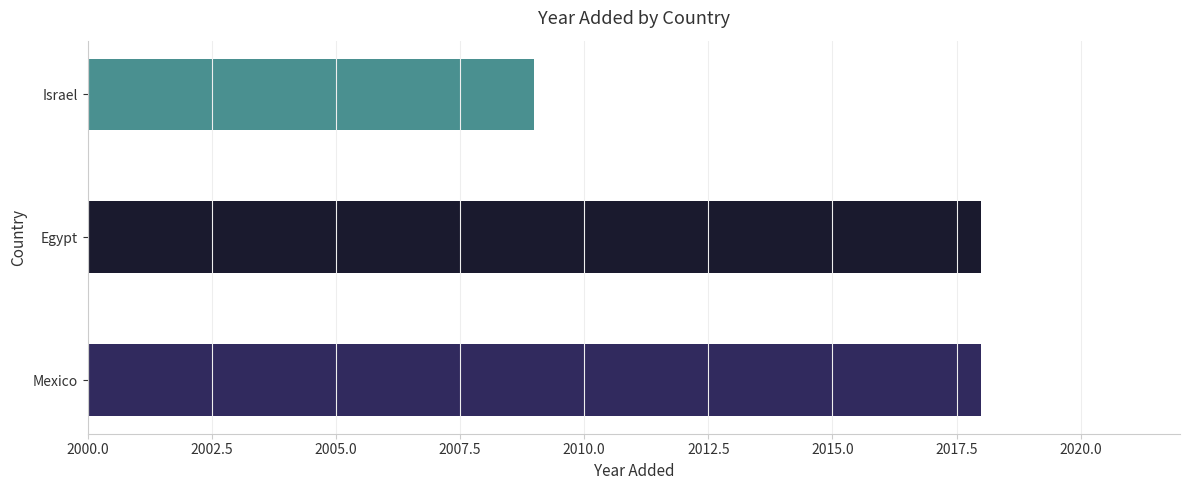

Which has a higher value, Egypt or Israel?

Egypt